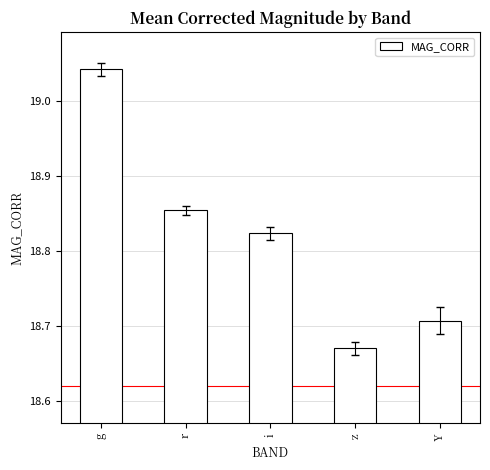

What is the sum of all values?

94.1